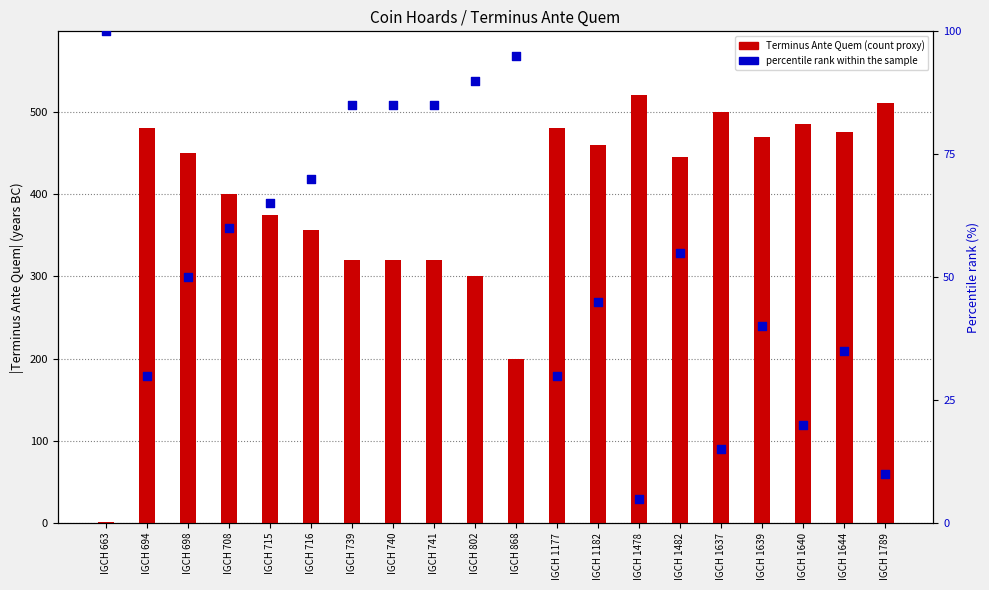

What is the total value across all series at IGCH 1637?

515.0